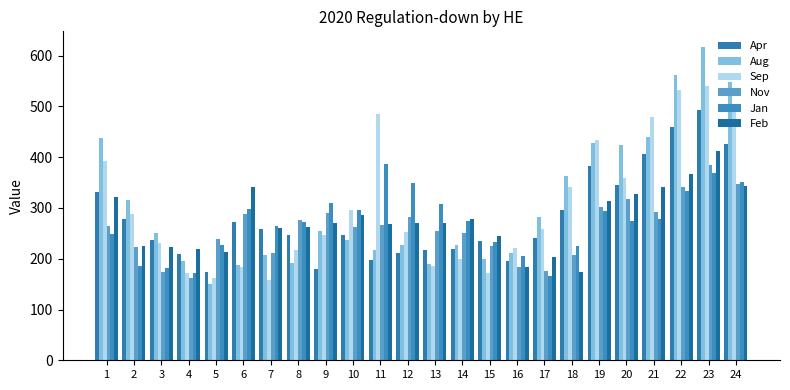

Which series has the widest spread of values?

Aug